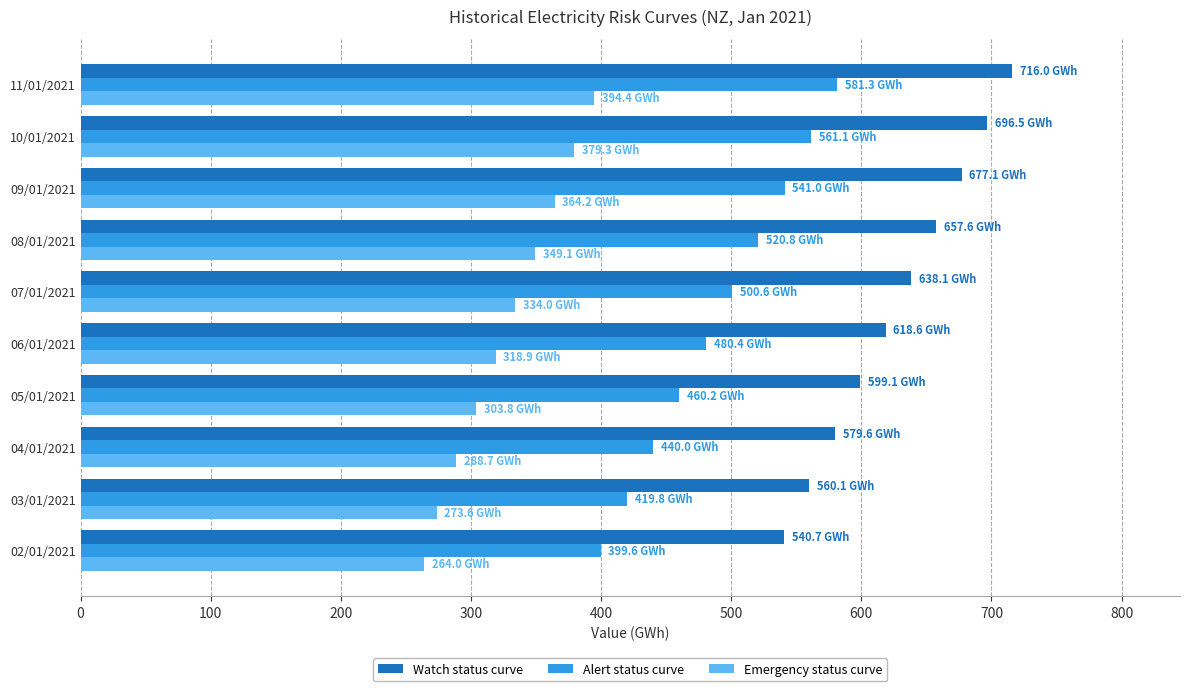

List the series in order of their overall mean, highest first.

Watch status curve, Alert status curve, Emergency status curve